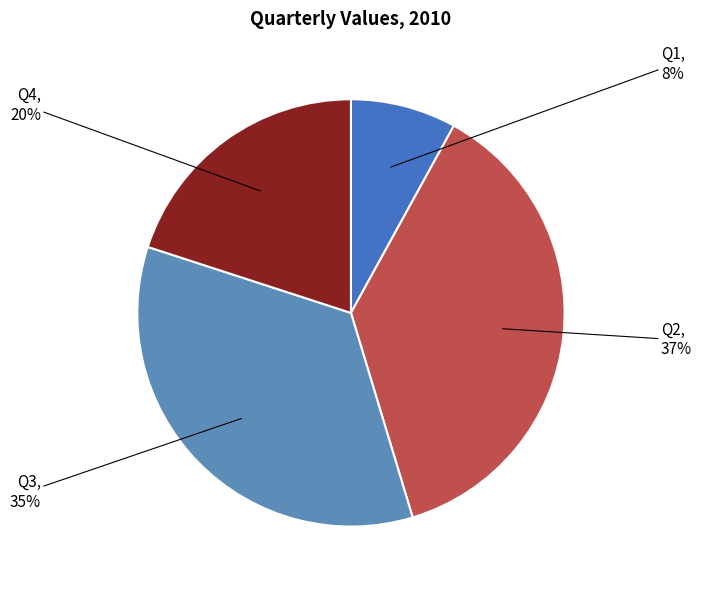

Which category has the smallest portion of the pie?

Q1